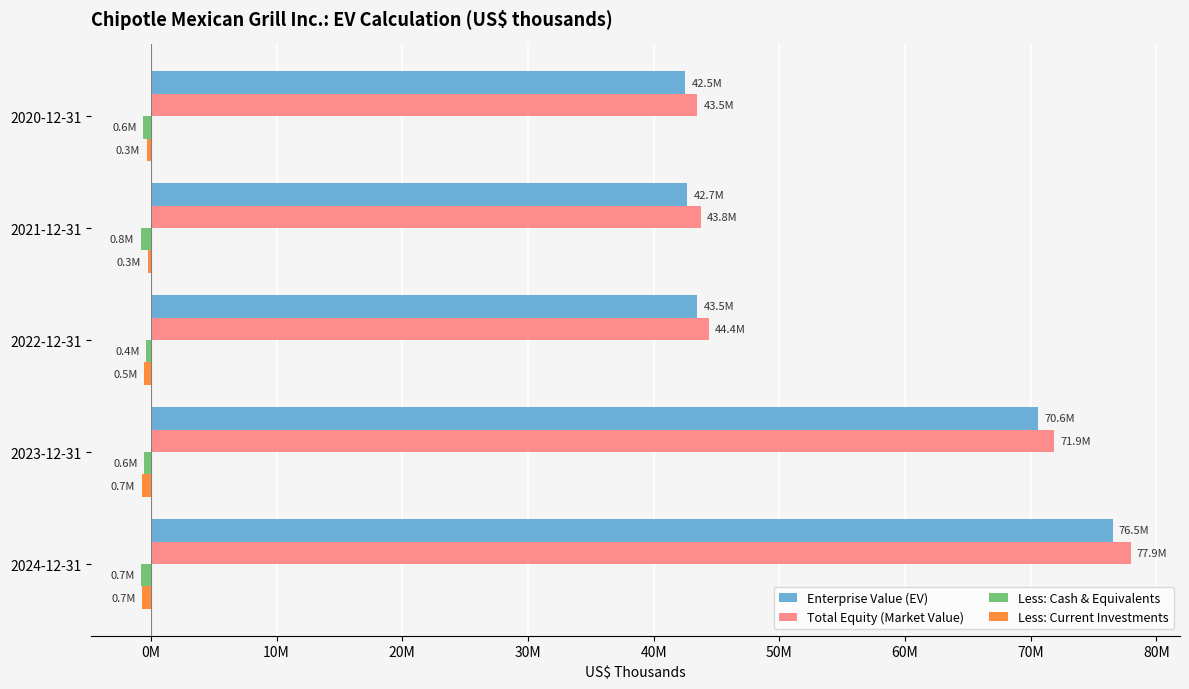

How many bars are there in total?

20